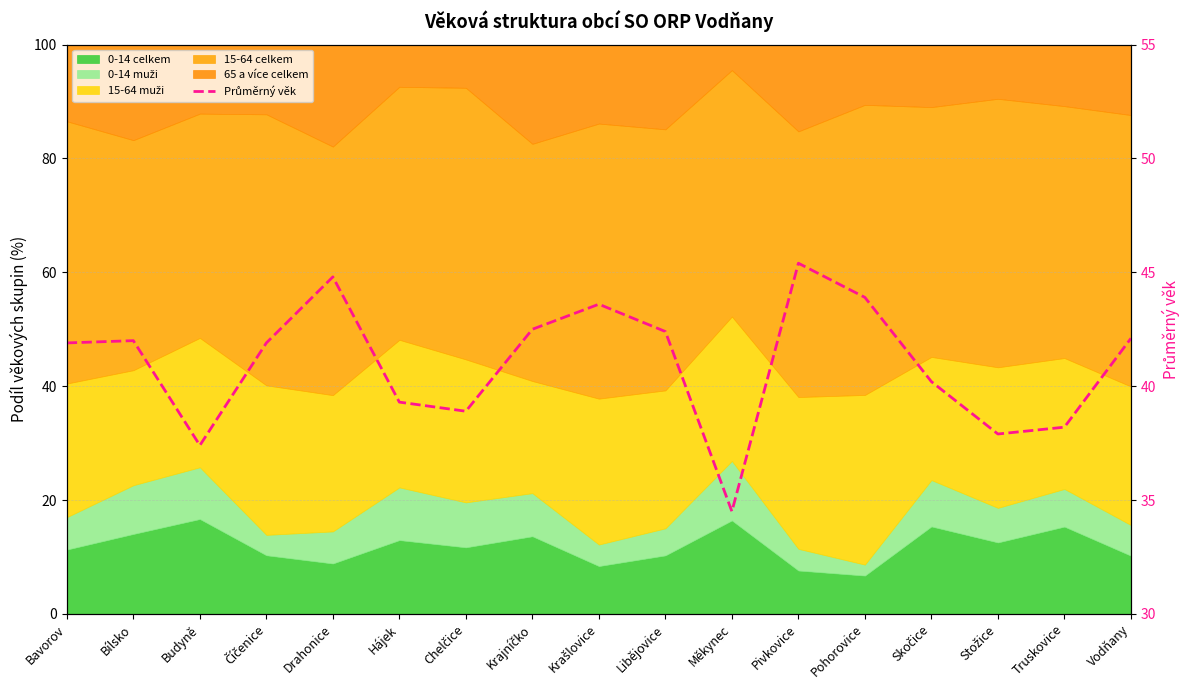

What is the label of the 2nd point from the right?

Truskovice